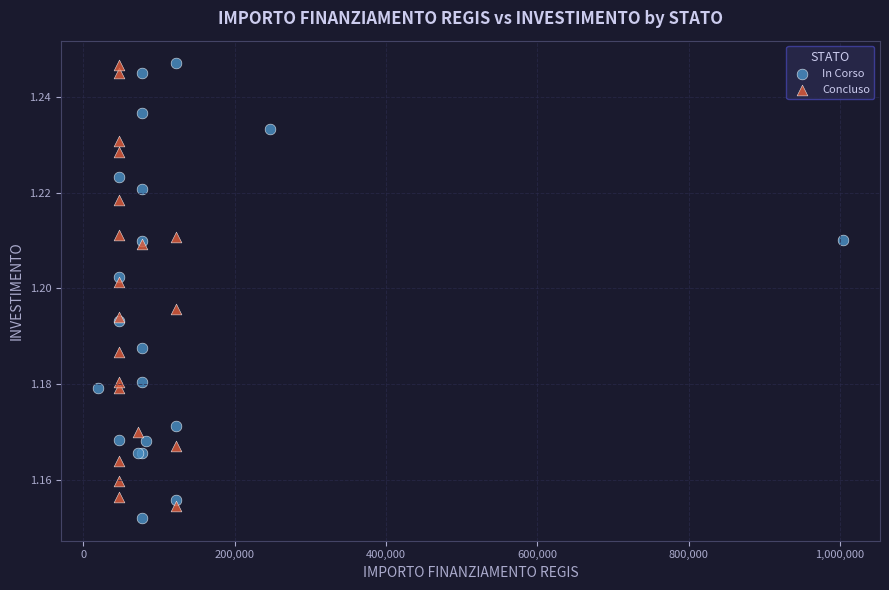

What are all the series names shown in the legend?

In Corso, Concluso